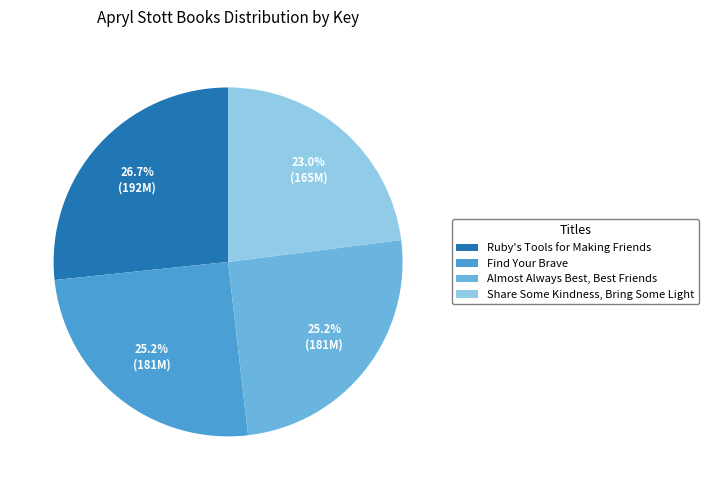

Which has a higher value, Almost Always Best, Best Friends or Share Some Kindness, Bring Some Light?

Almost Always Best, Best Friends